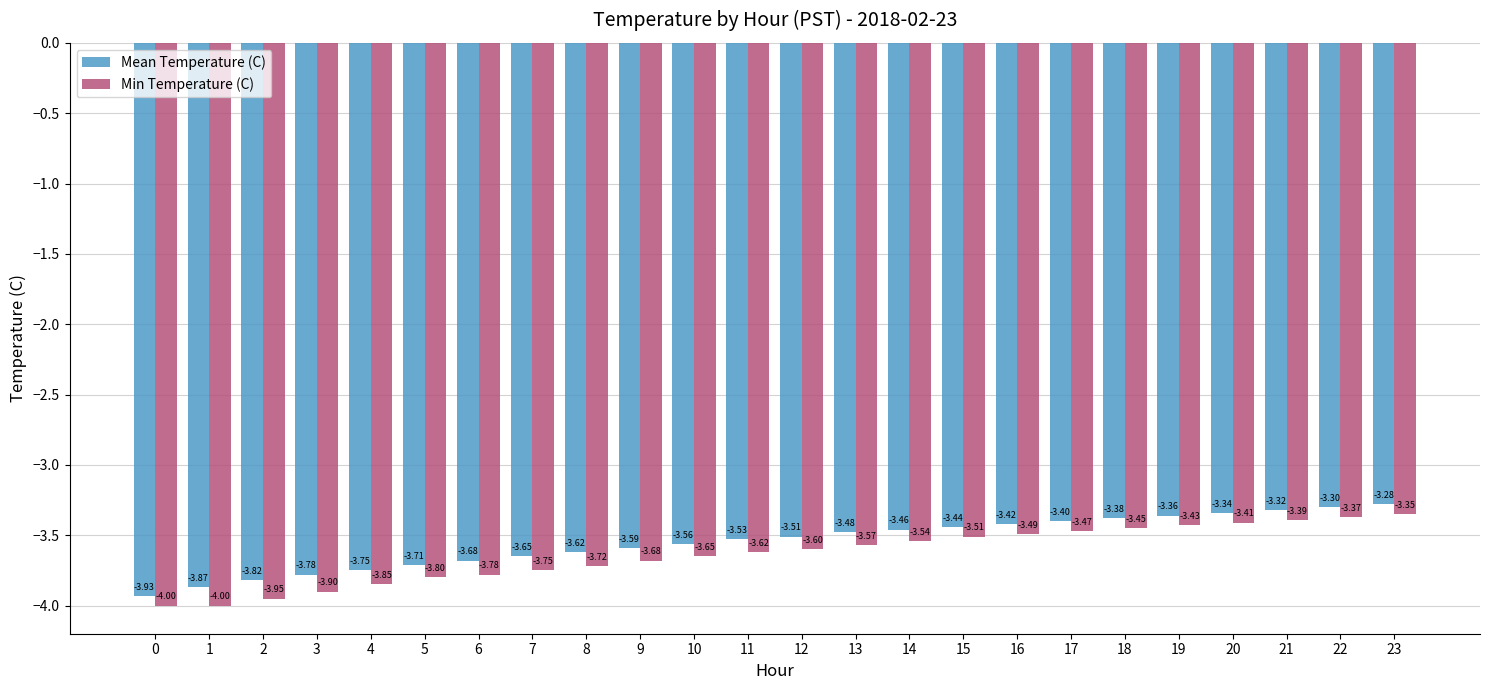

Rank the series by their average value, from highest to lowest.

Mean Temperature (C), Min Temperature (C)